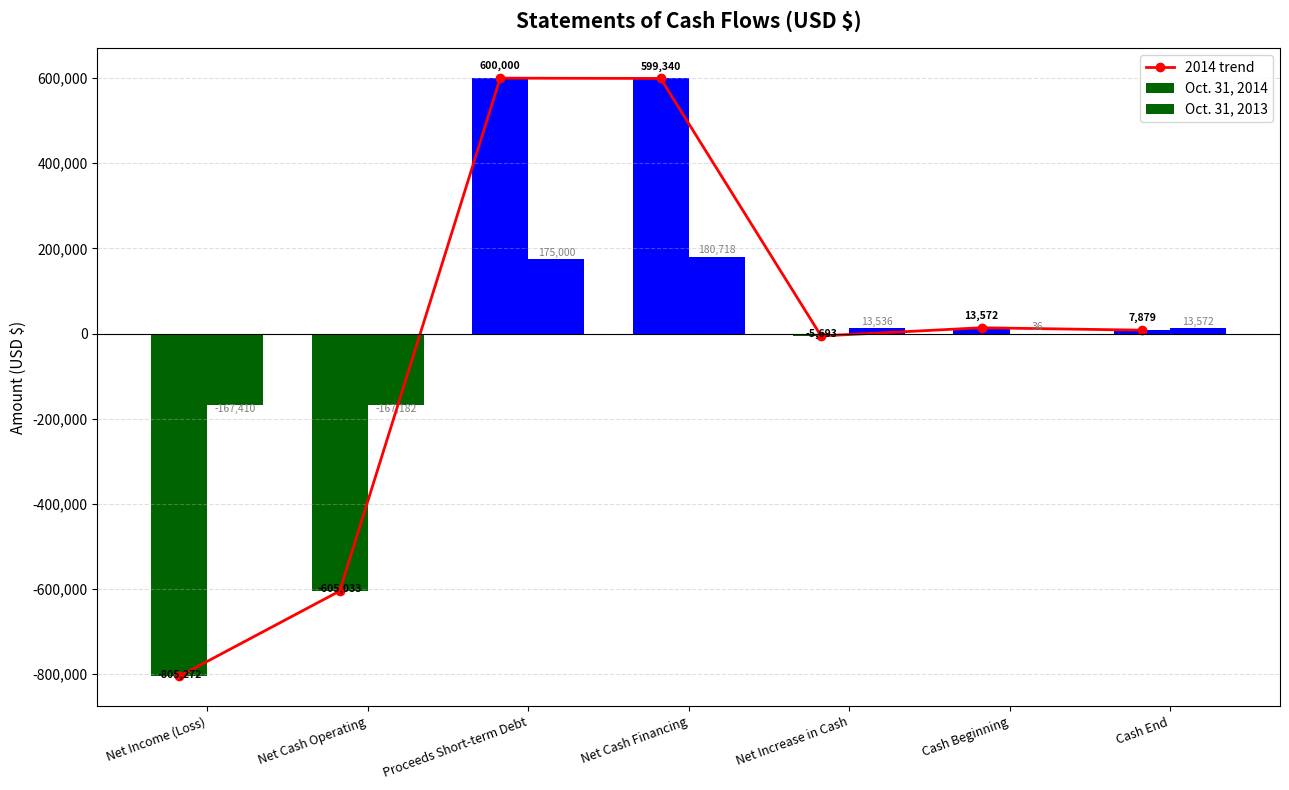

Is it true that 2014 trend equals -9347 at Net Increase in Cash?

False